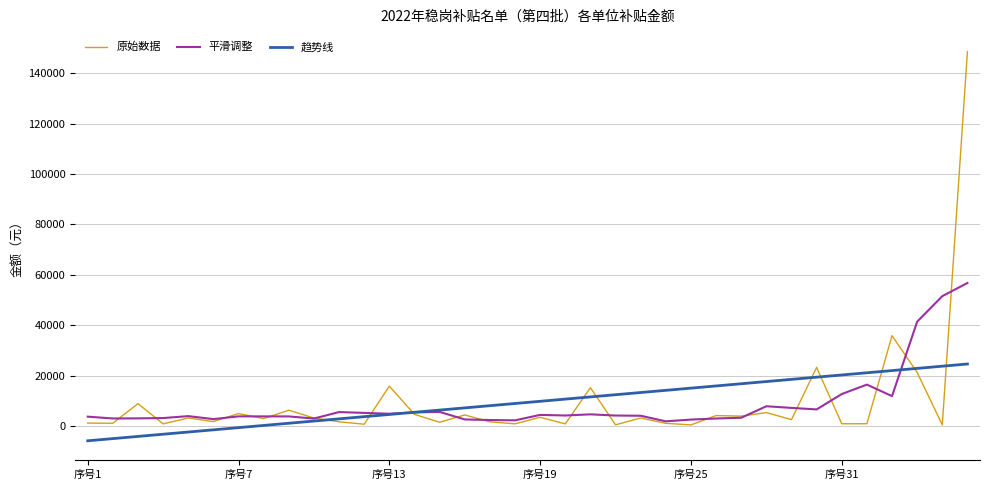

How many lines are shown in the chart?

3